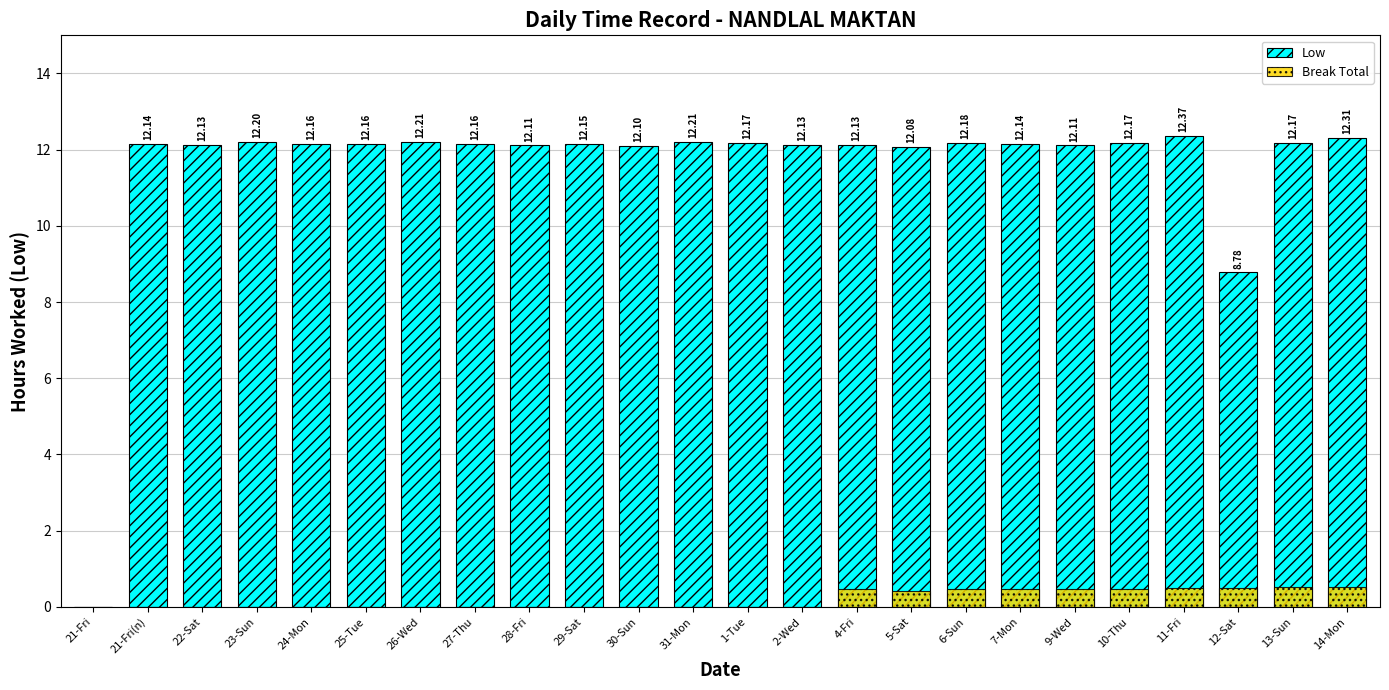

Where is Low nearest to the value 6?

12-Sat